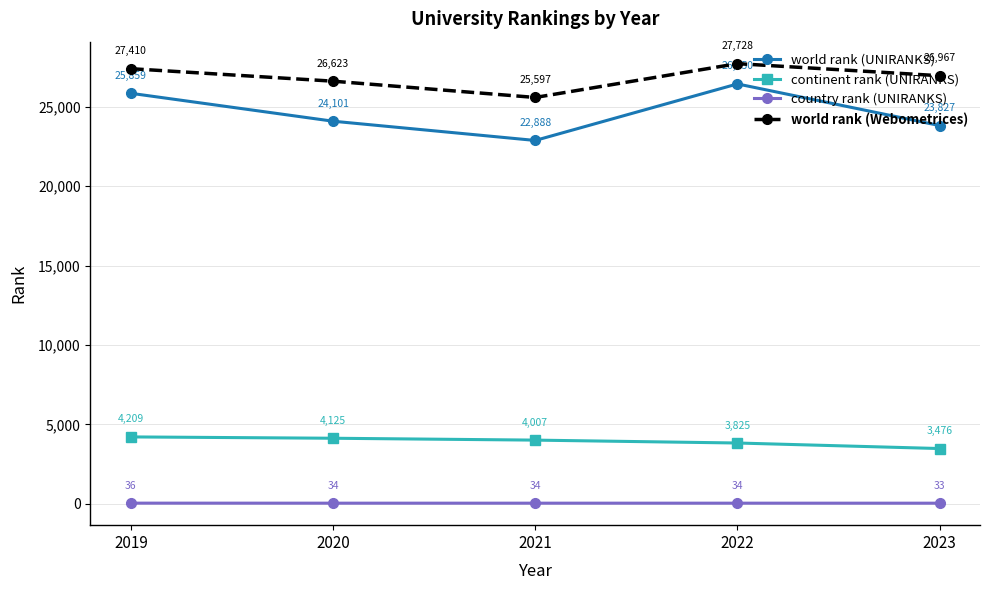

List the series in order of their peak value, highest first.

world rank (Webometrices), world rank (UNIRANKS), continent rank (UNIRANKS), country rank (UNIRANKS)